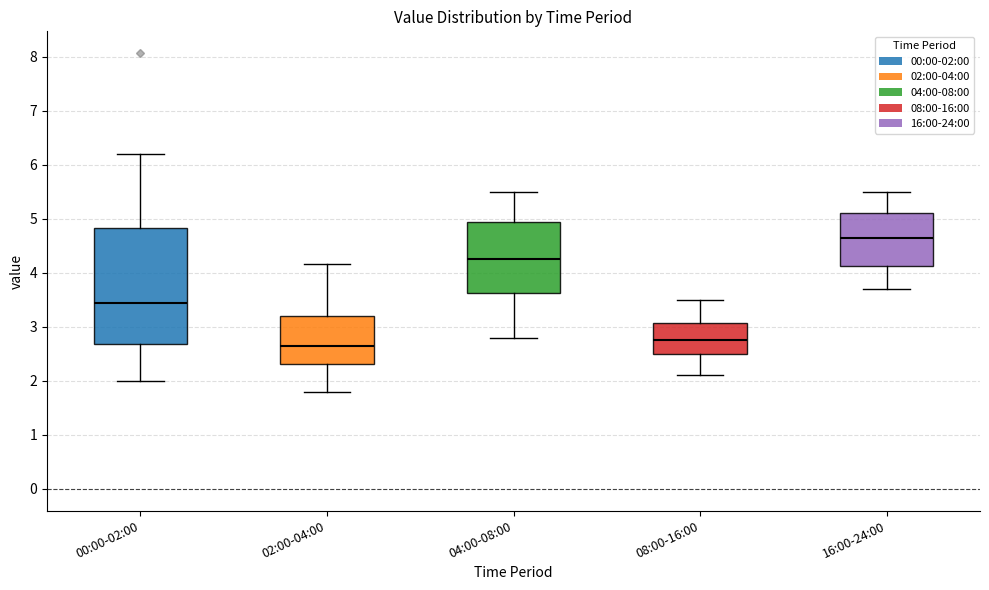

Reading left to right, read every box against the y-axis: the position of its median line, the range the box covers, and the ends of its whiskers. The values are not printed on the chart, so give them approximately, as read against the axis.

00:00-02:00: median 3.5, box 2.7 to 4.8, whiskers 2.0 to 6.2
02:00-04:00: median 2.7, box 2.3 to 3.2, whiskers 1.8 to 4.2
04:00-08:00: median 4.3, box 3.6 to 5.0, whiskers 2.8 to 5.5
08:00-16:00: median 2.8, box 2.5 to 3.1, whiskers 2.1 to 3.5
16:00-24:00: median 4.7, box 4.1 to 5.1, whiskers 3.7 to 5.5